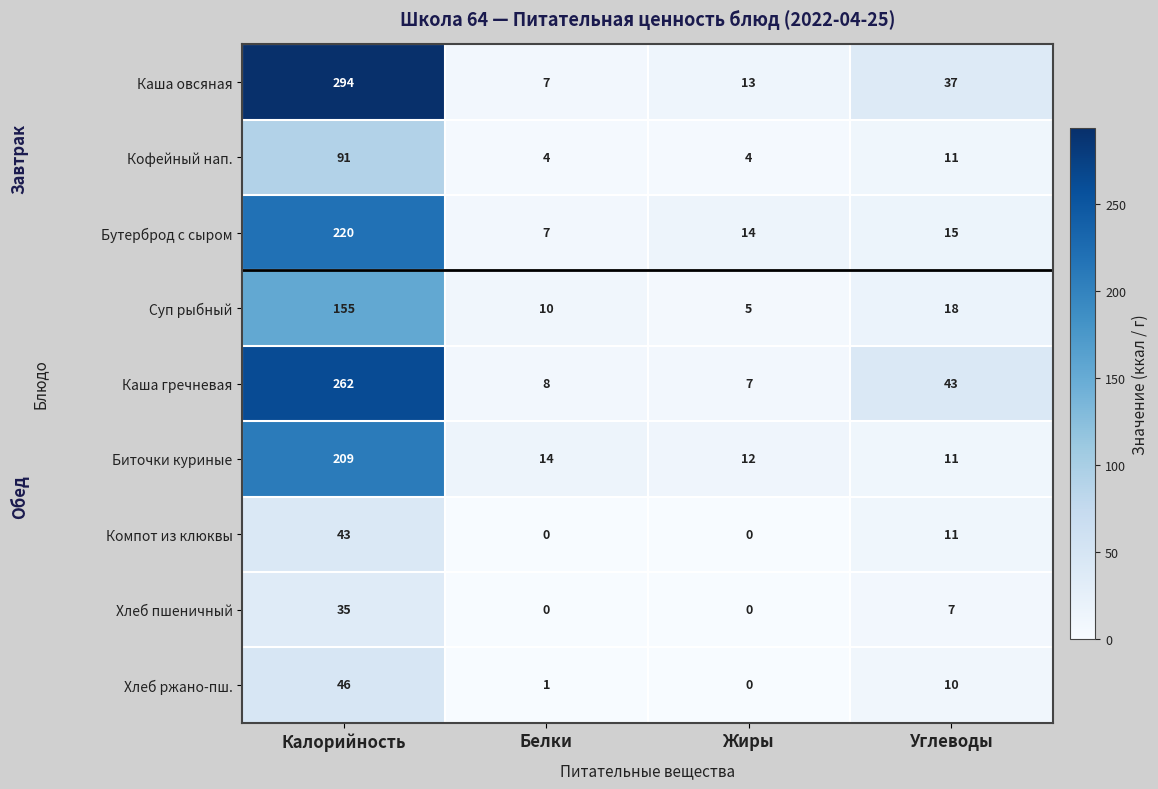

What is the approximate value of Компот из клюквы at Углеводы, to the nearest 5?

10